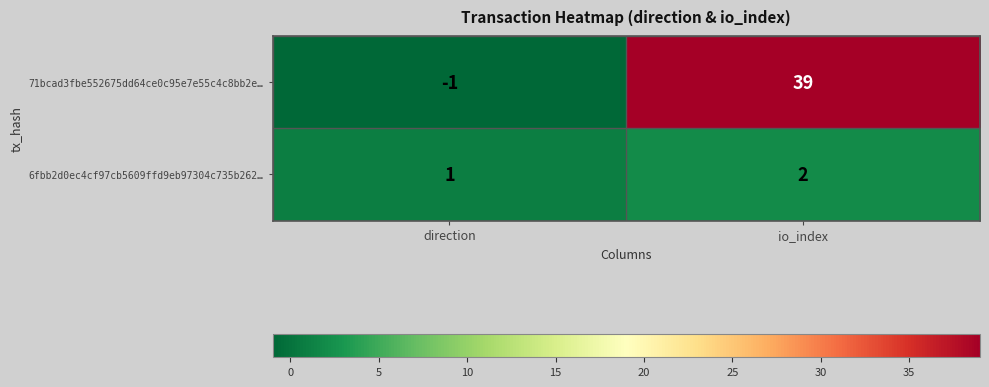

Which series has the largest total across all categories?

71bcad3fbe552675dd64ce0c95e7e55c4c8bb2e…